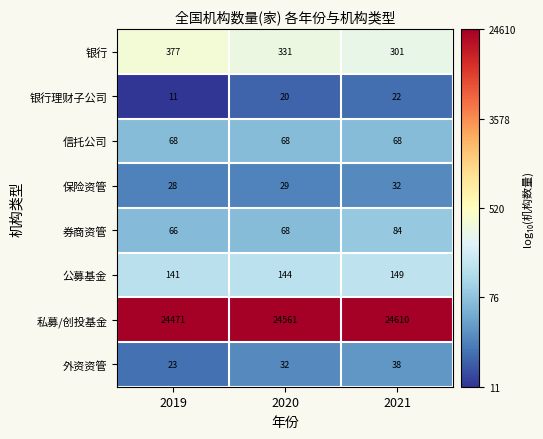

At which category does the chart reach its peak across all series?

2021